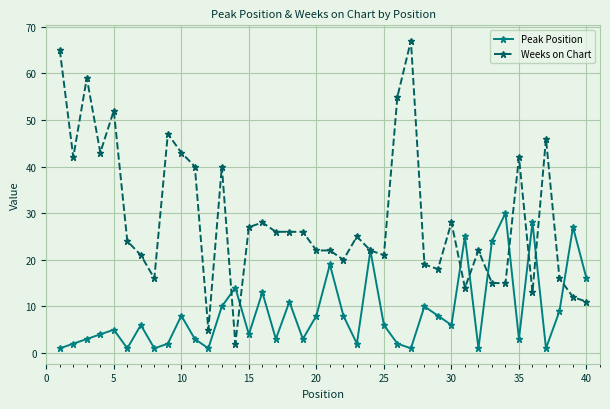

True or false: Peak Position has more than 0 interior local peaks.

True